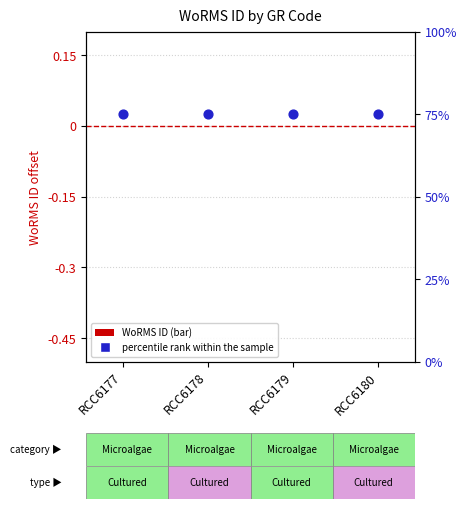

At how many categories does at least one series exceed 30?

4